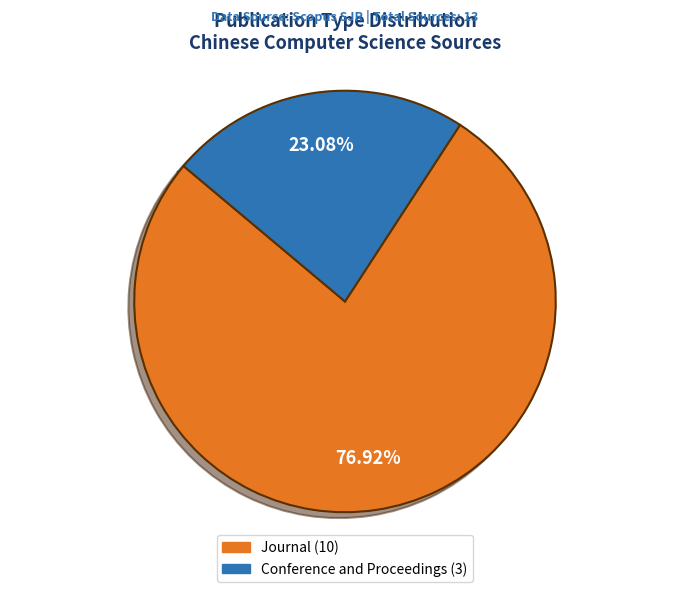

How many segments does this pie chart have?

2